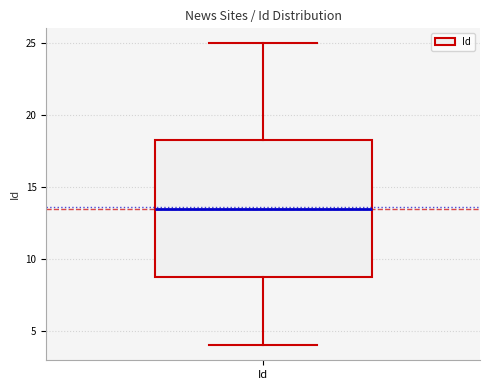

Read this box plot against the y-axis: the position of the median line, the range covered by the box, and the ends of both whiskers. The values are not printed on the chart, so give them approximately, as read against the axis.

median 13.5, box 9.0 to 18.5, whiskers 4.0 to 25.0